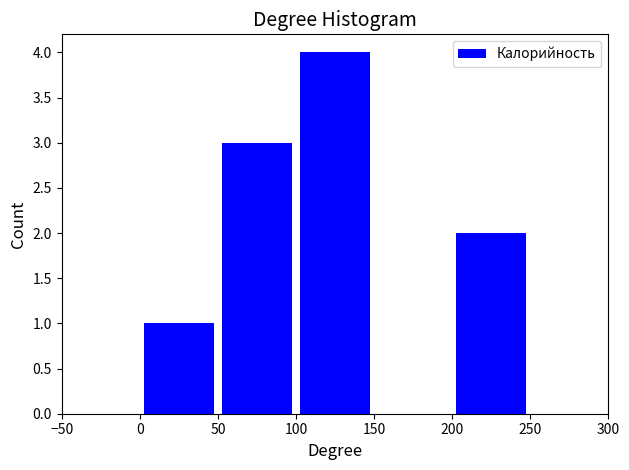

Reading left to right, list every bar in this chart as the range it spans on the x-axis followed by its height. The values are not printed on the chart, so give them approximately, as read against the axis.

0 to 50: 1
50 to 100: 3
100 to 150: 4
150 to 200: 0
200 to 250: 2